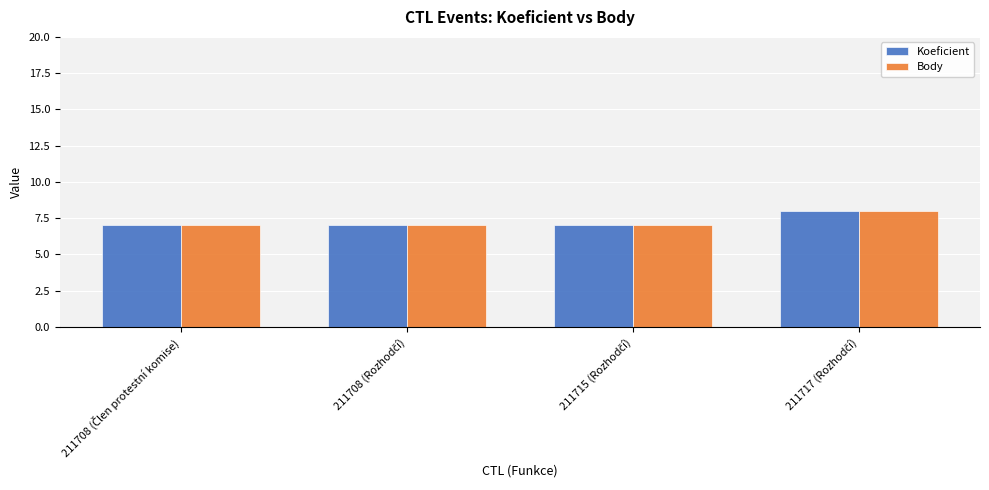

Reading left to right, transcribe all the data shown in this chart.

Koeficient: 7	7	7	8
Body: 7	7	7	8